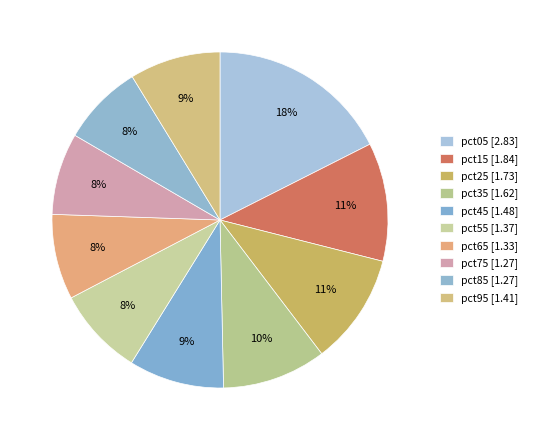

To the nearest percent, what percentage of the pie is pct65?

8%